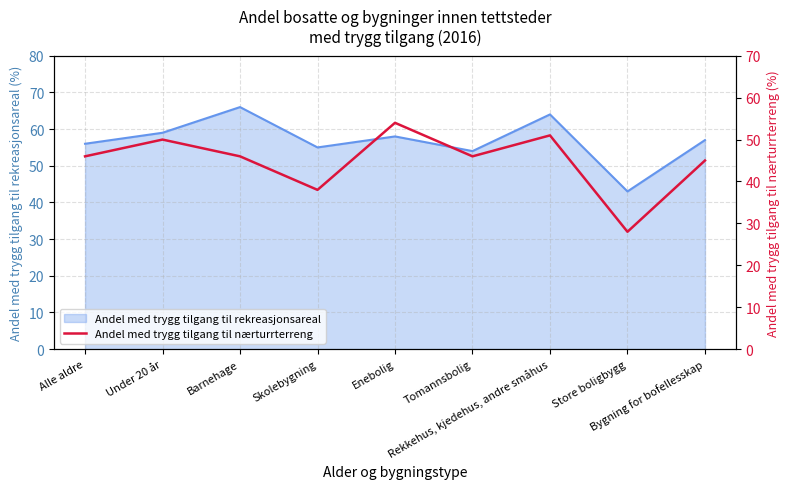

How many interior local peaks (higher than both neighbors) does the data have?

3